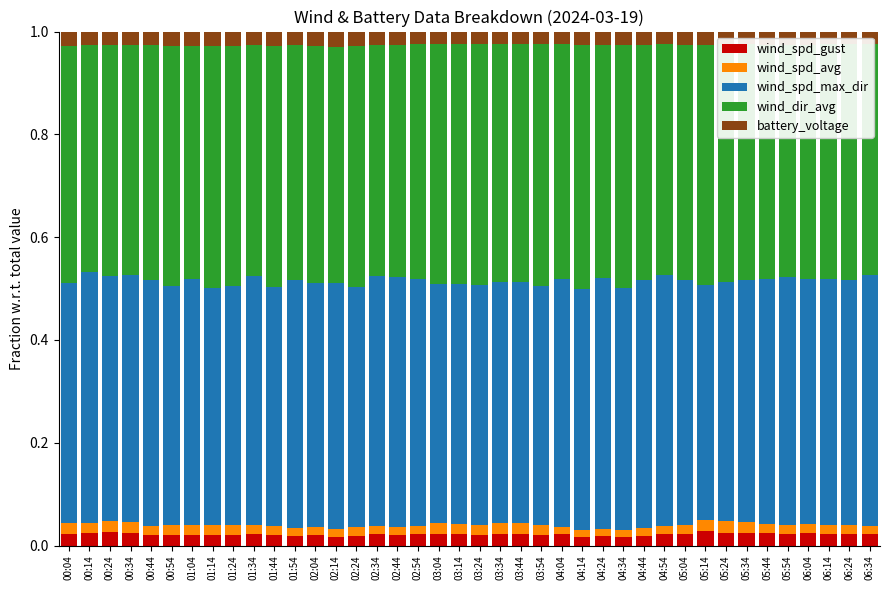

The value of battery_voltage at 01:04 is 0.0. True or false?

False